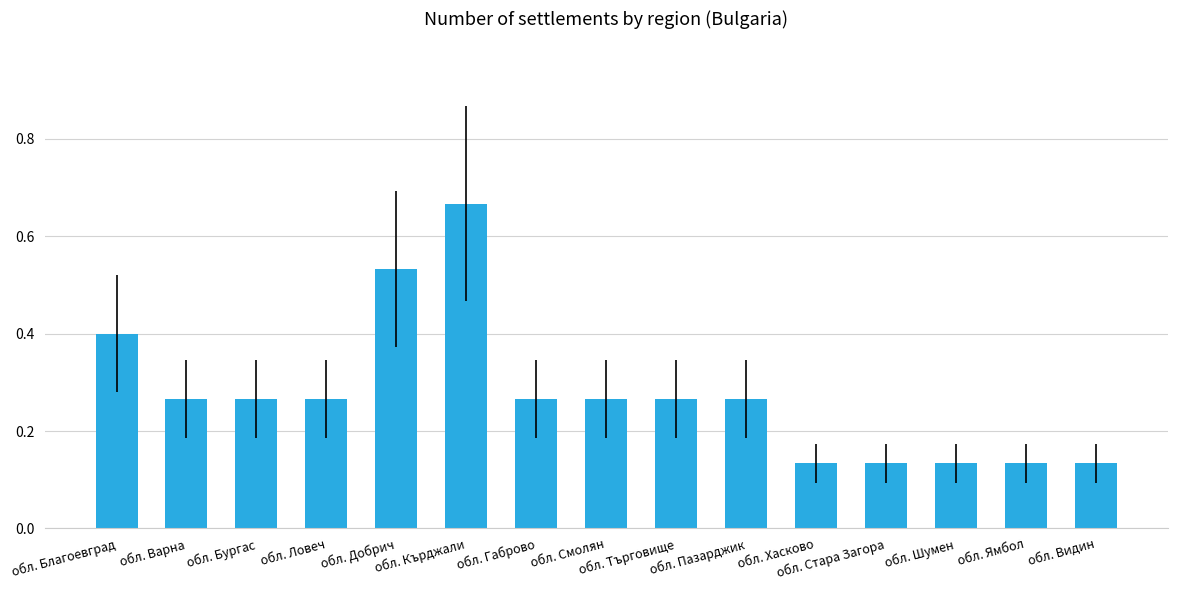

Count the values in the range 0 to 1.

15